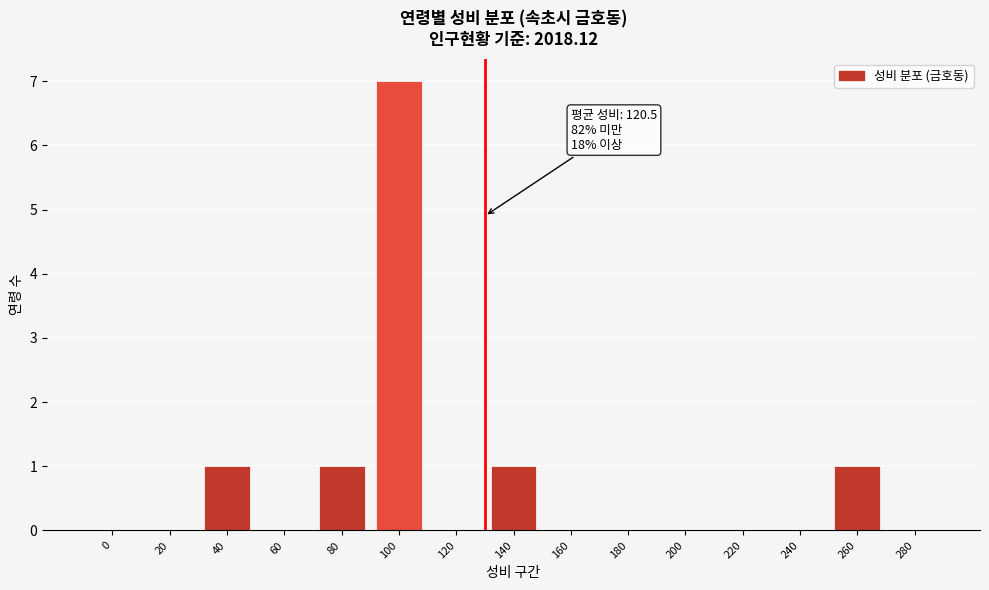

Reading left to right, transcribe all the data shown in this chart.

0=0	20=0	40=1	60=0	80=1	100=7	120=0	140=1	160=0	180=0	200=0	220=0	240=0	260=1	280=0